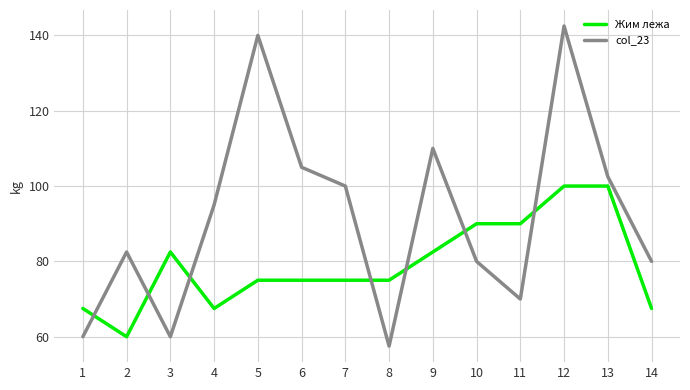

What are all the series names shown in the legend?

Жим лежа, col_23